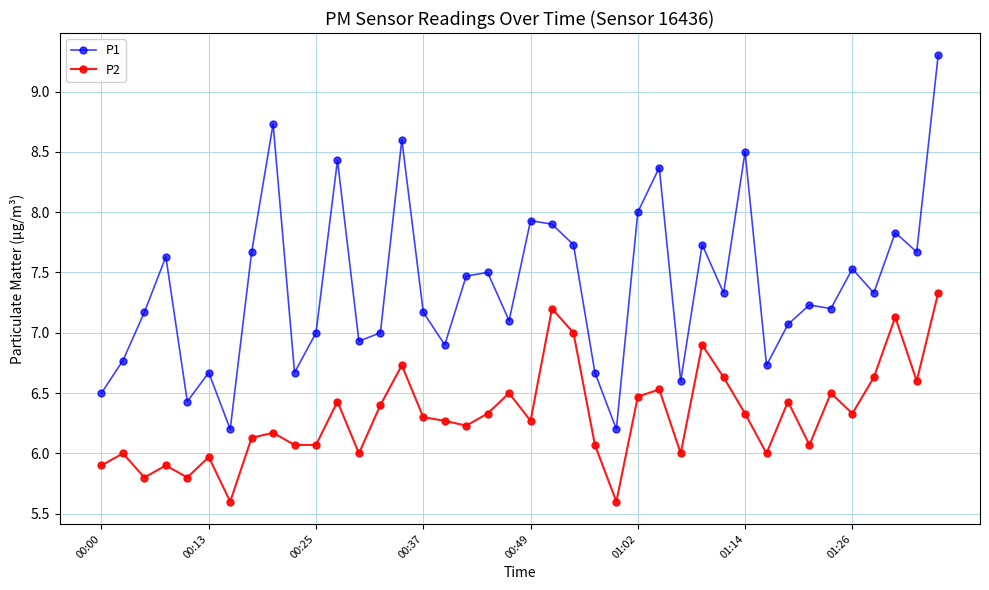

What is the value of the P2 point at the 33rd from the left?

6.4